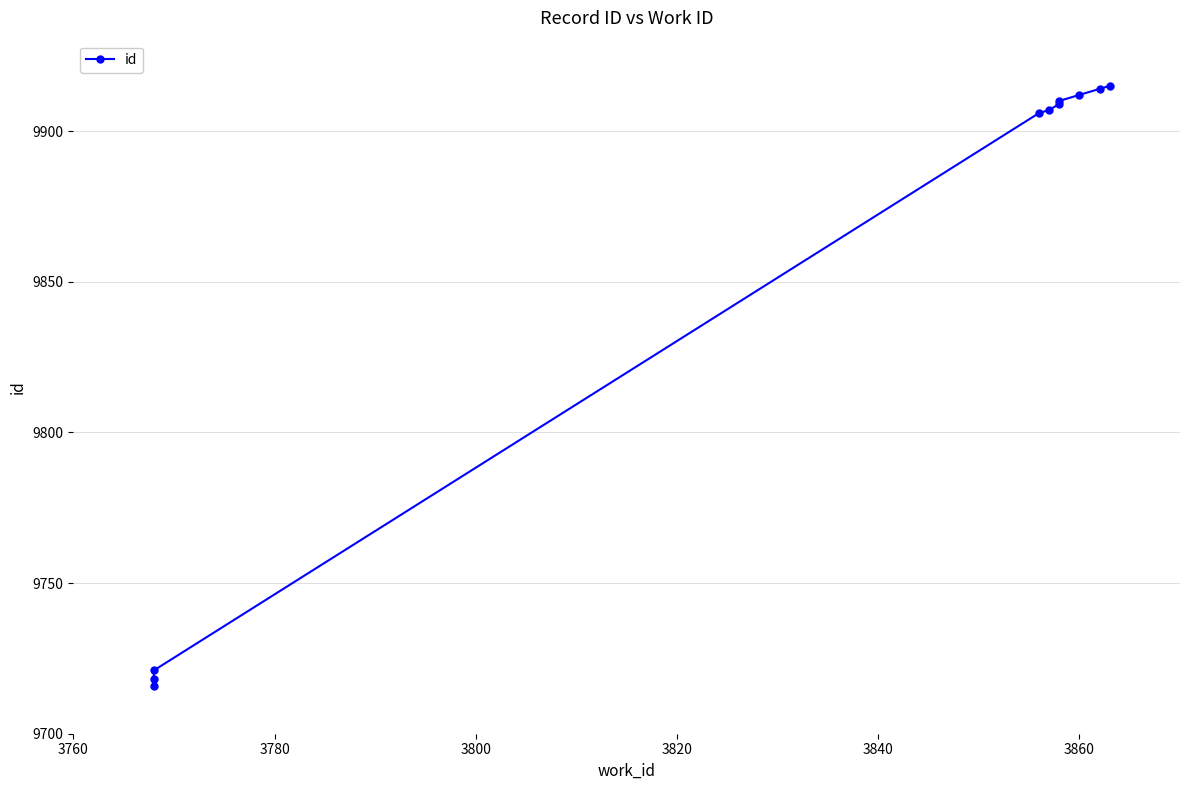

Reading right to left, list all the values displayed in this chart.

9915	9914	9912	9910	9909	9907	9906	9721	9718	9716